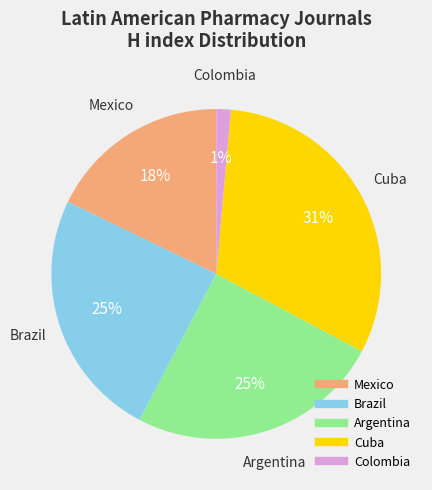

To the nearest percent, what is the difference between the largest and smallest slice percentages?

30%